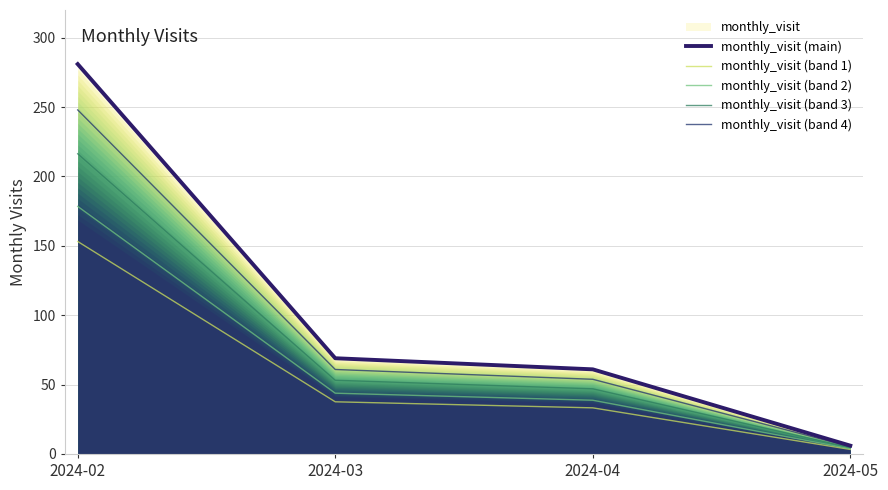

What is the difference between the second highest and minimum values in the monthly_visit (band 3) series?

48.5